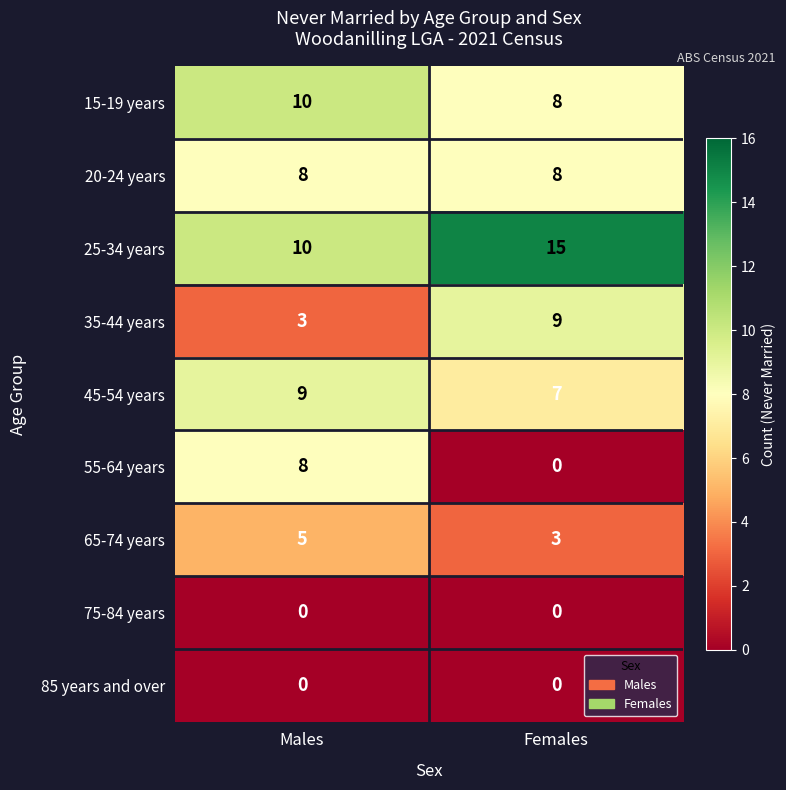

Which series changed the most between Males and Females?

55-64 years